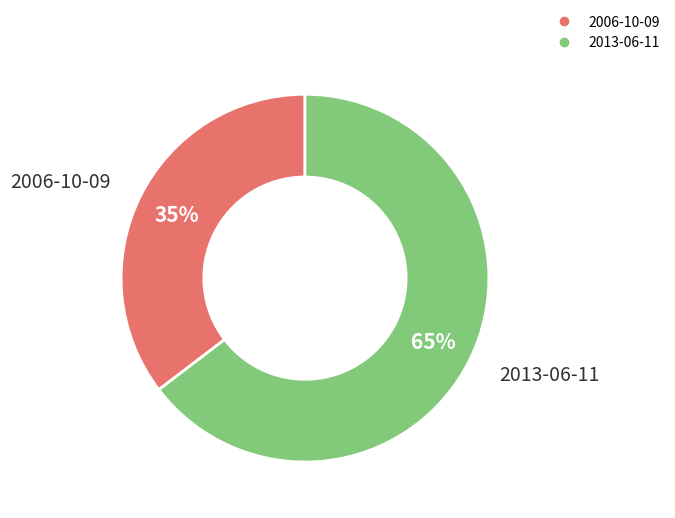

The 2013-06-11 slice represents 65% of the pie. True or false?

True